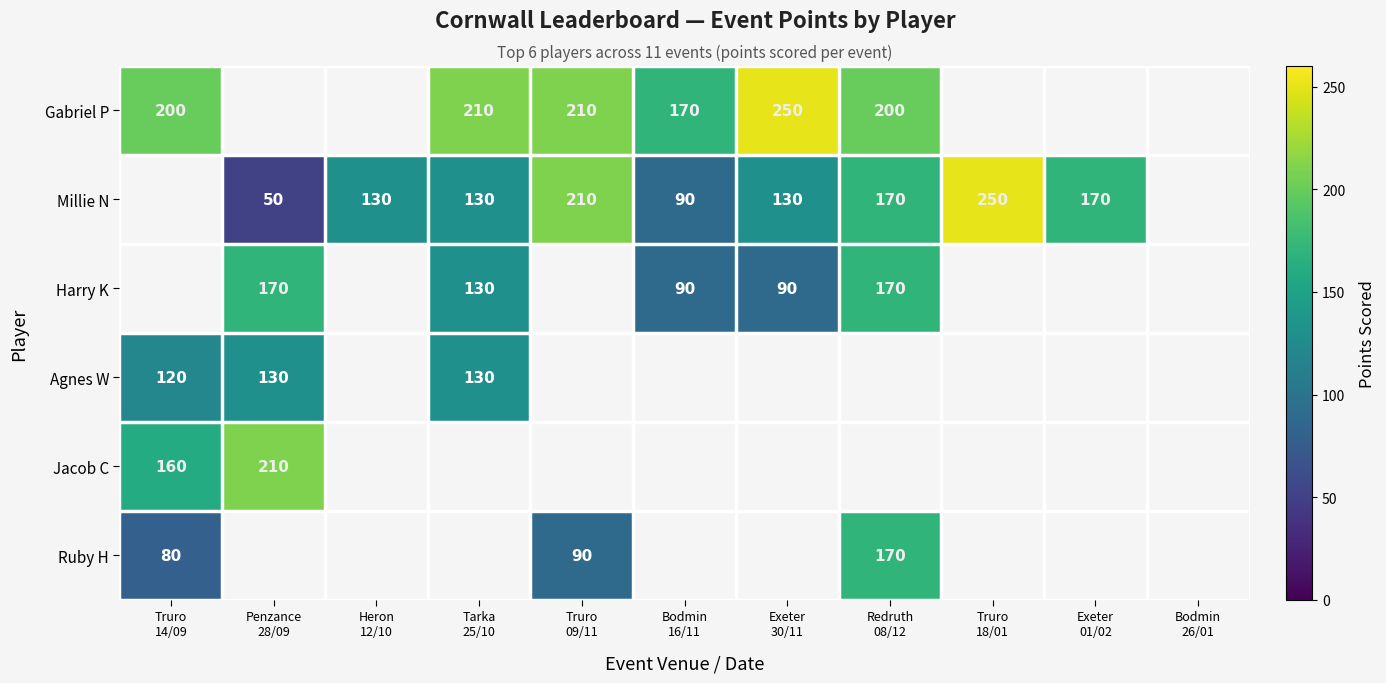

What is the maximum value for Jacob C?

210.0